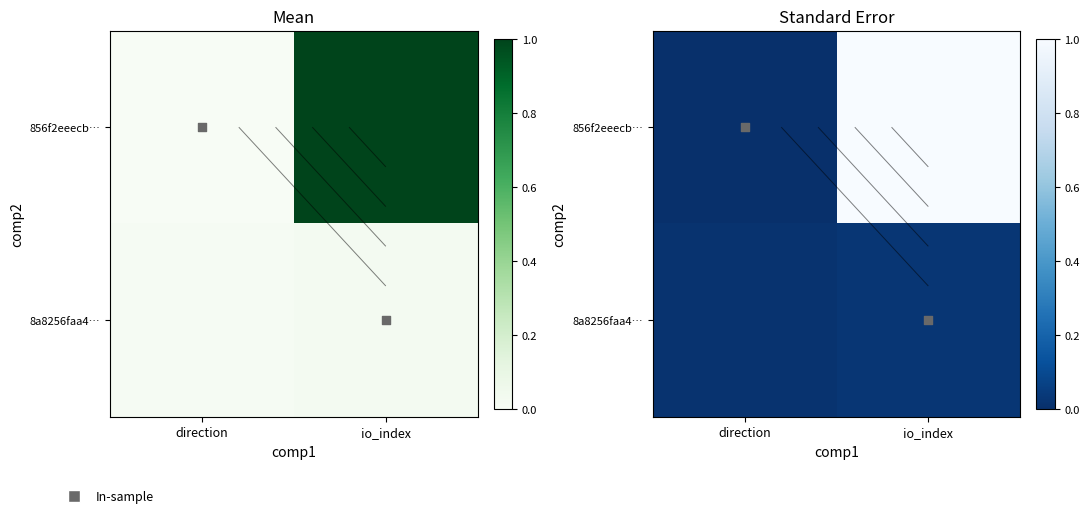

How many values in In-sample are above zero?

1